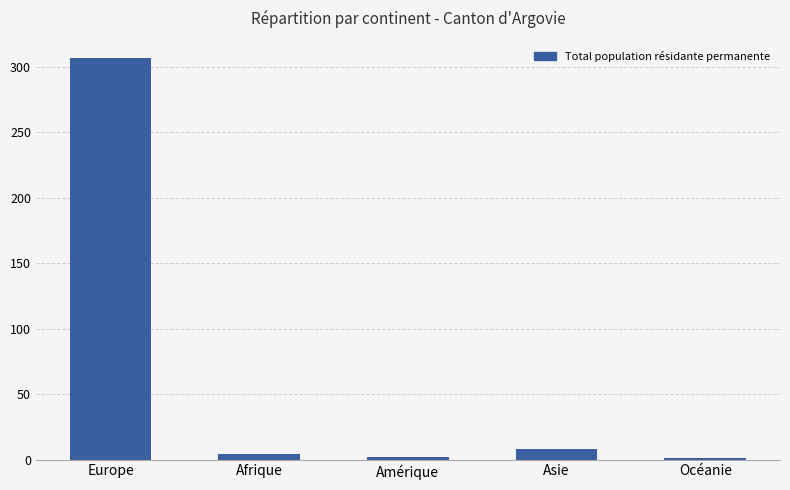

True or false: the data shows 8 at Asie.

True